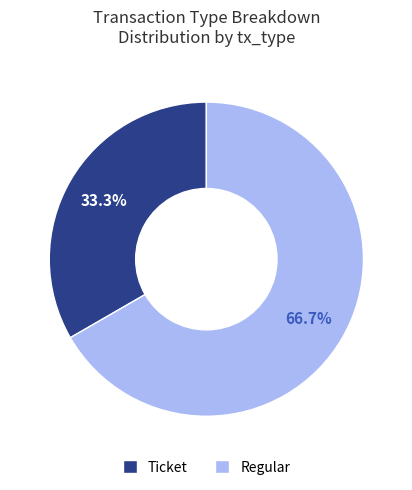

What portion of the pie excludes Regular?

33.3%